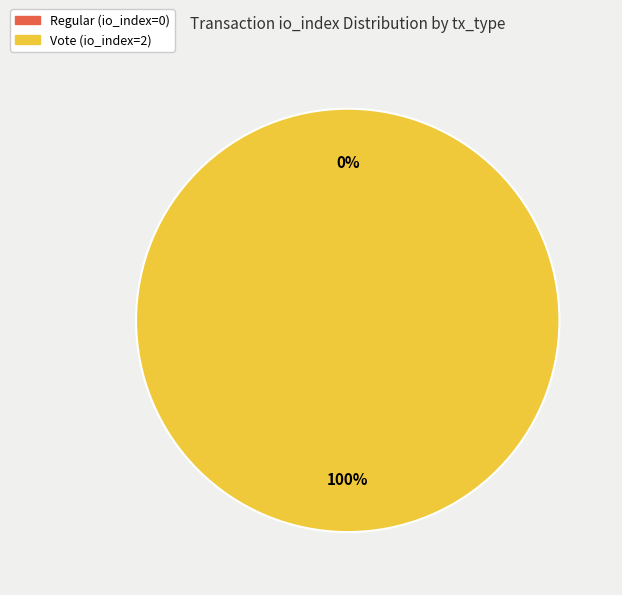

Does Vote (io_index=2) account for over 50% of the chart?

Yes